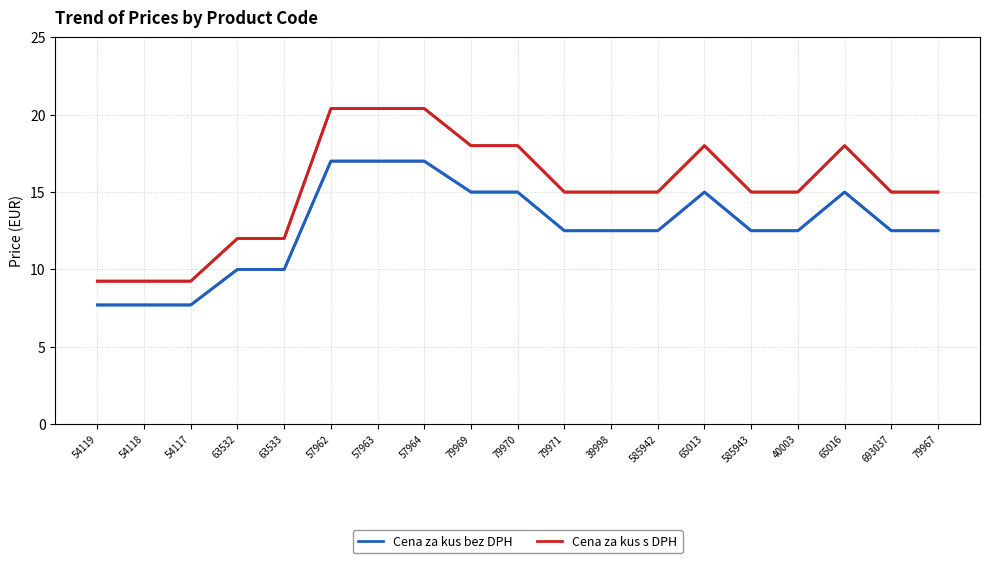

What is the sum of all Cena za kus s DPH values?

289.7